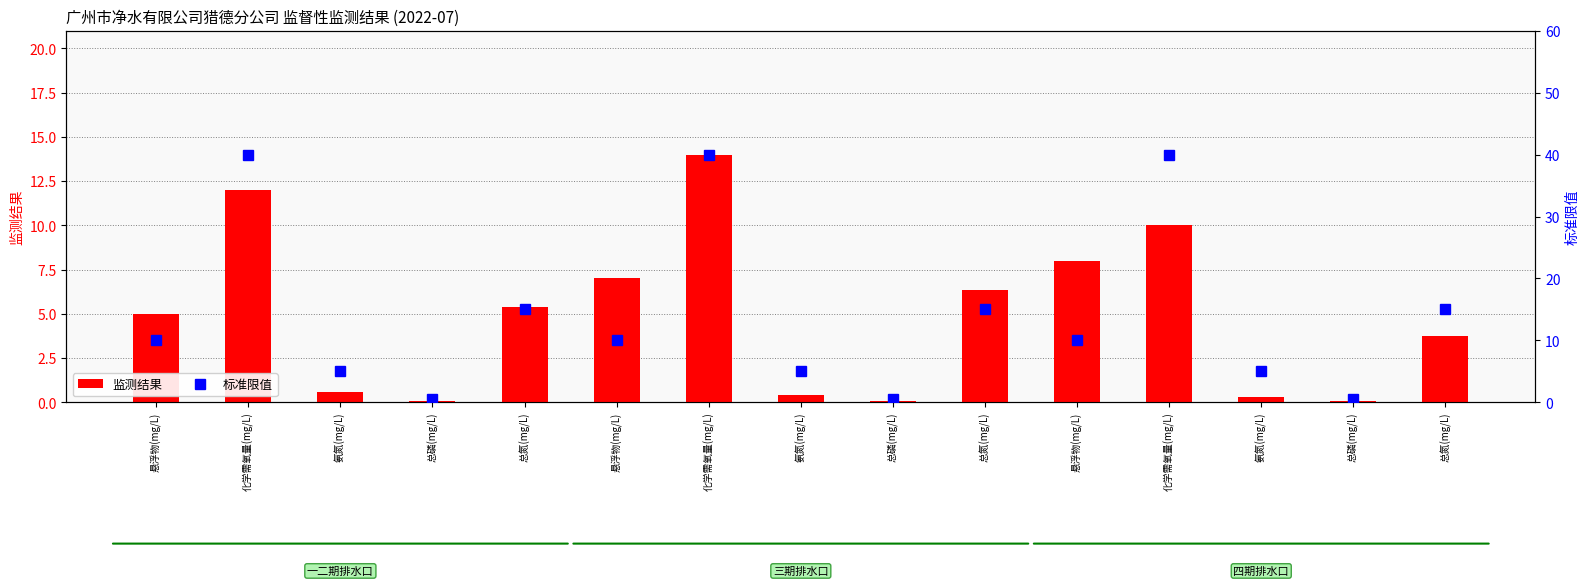

What is the greatest value displayed?

40.0